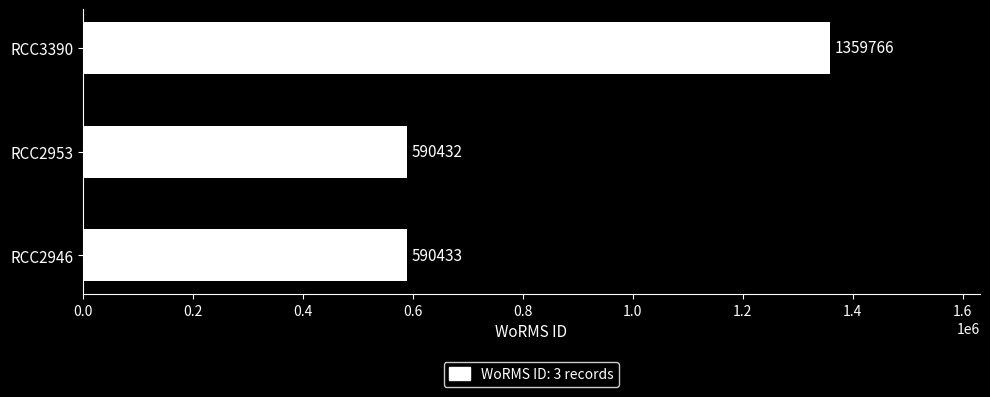

The chart shows a value of 163452 at RCC2953. True or false?

False